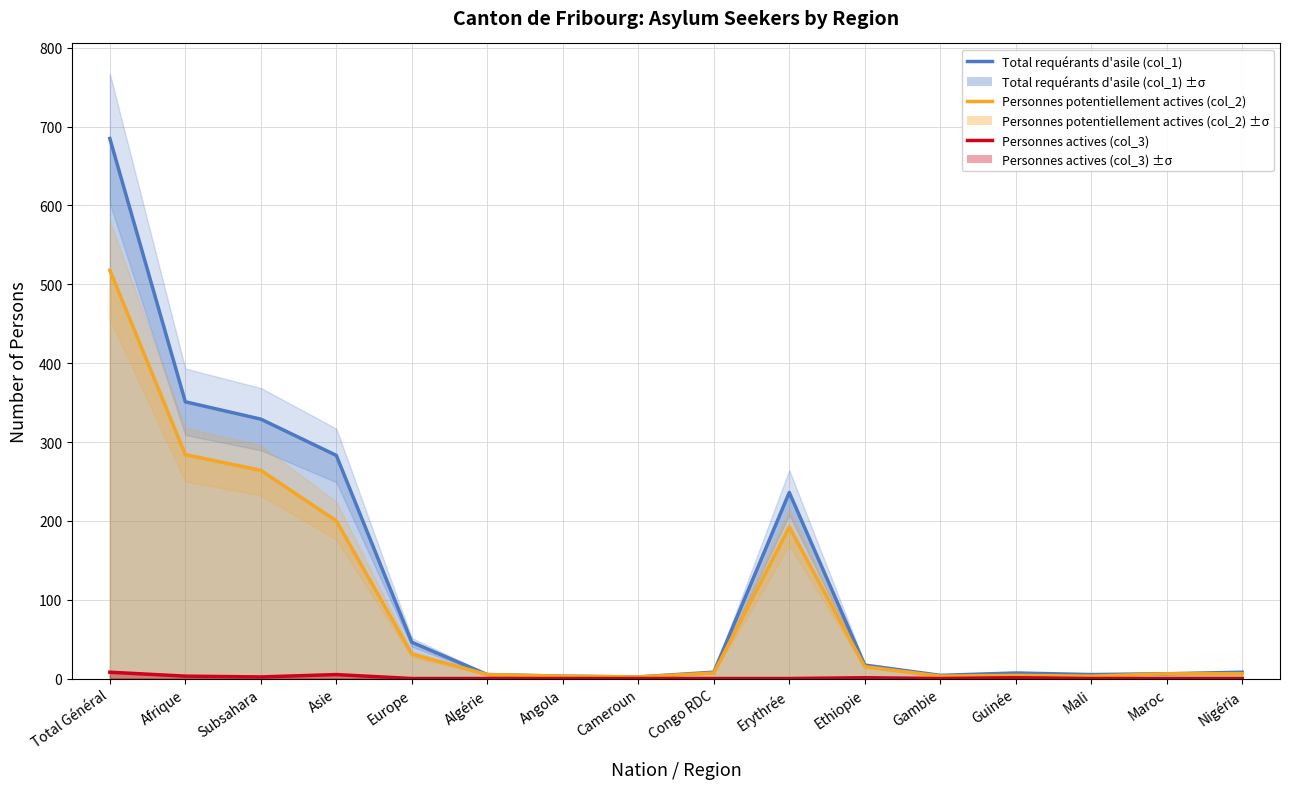

Which series has the widest spread of values?

Total requérants d'asile (col_1)